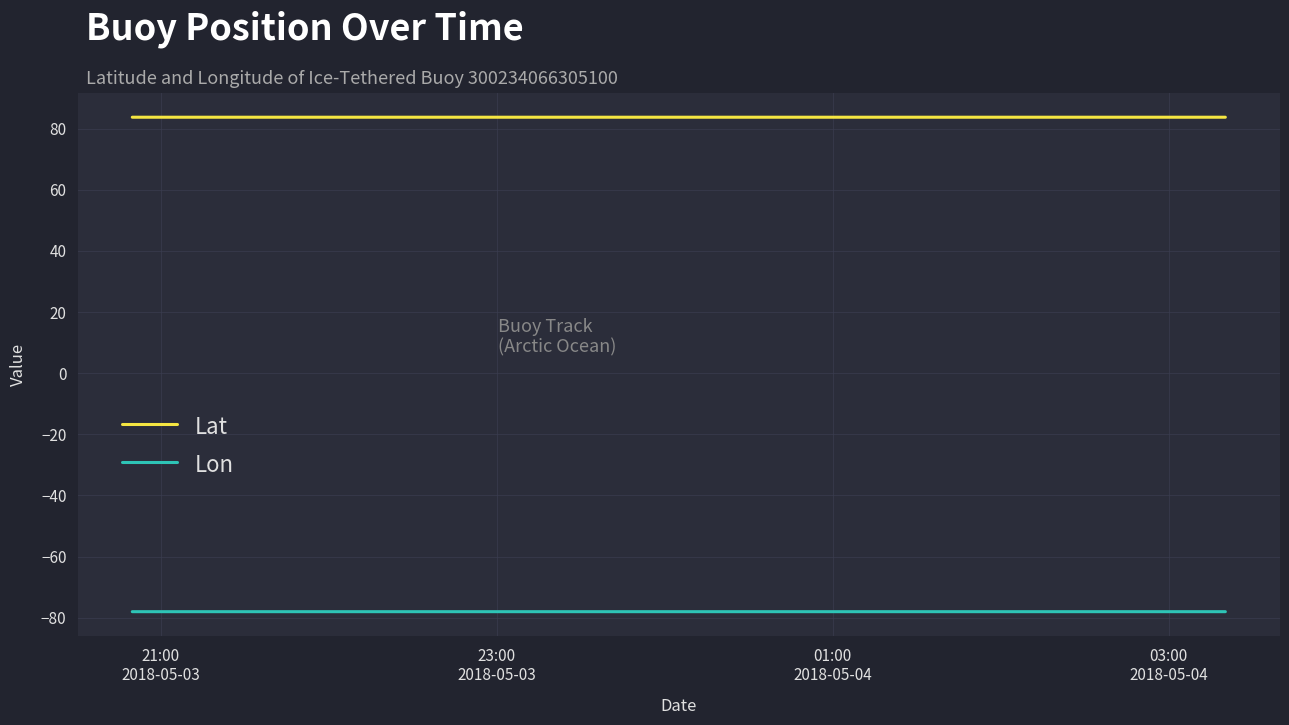

Rank the series by their average value, from lowest to highest.

Lon, Lat